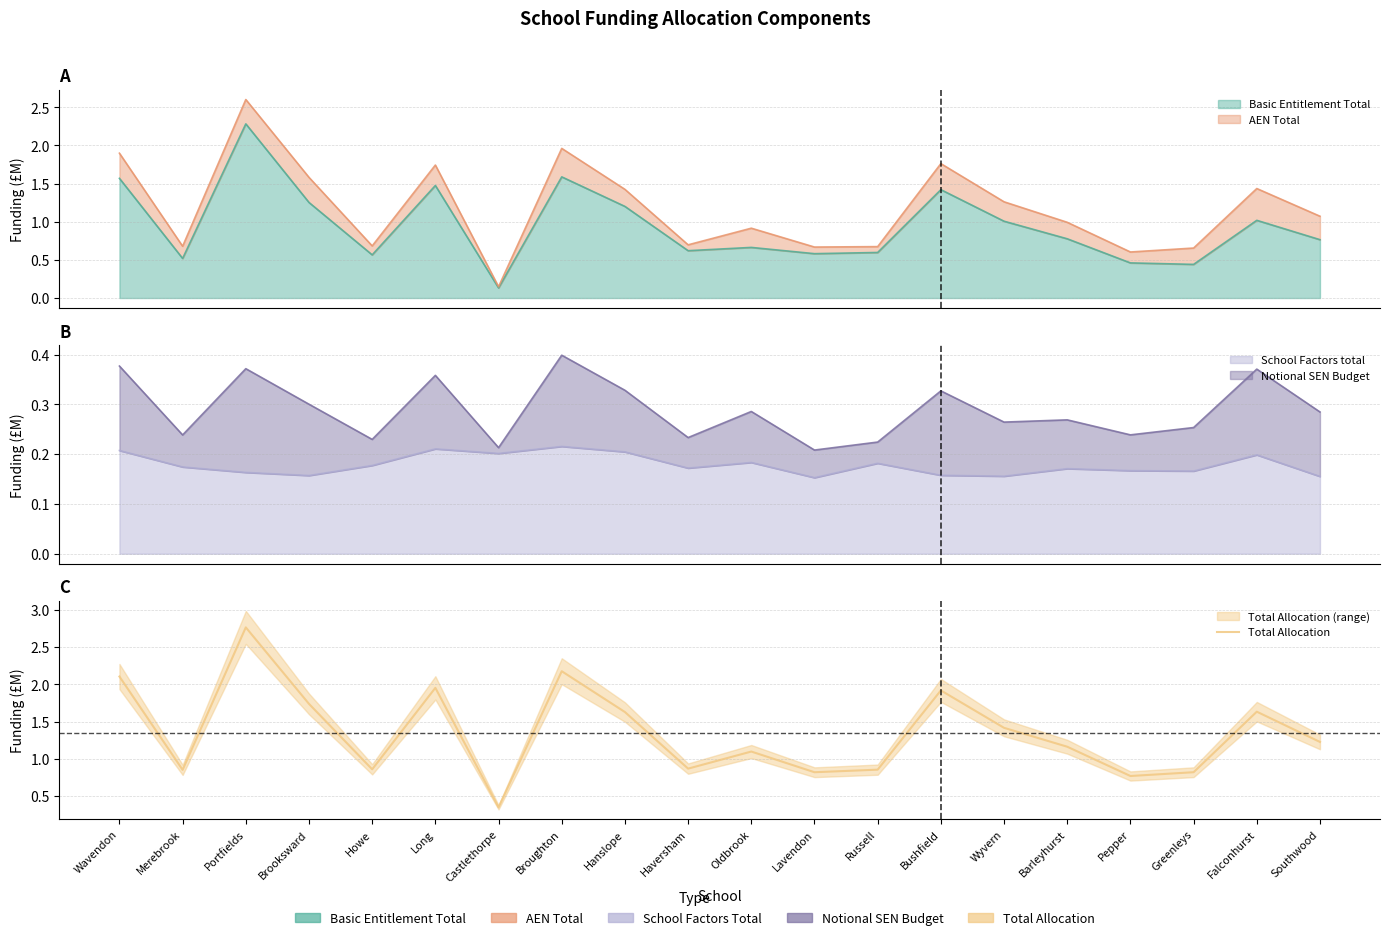

How many points are lower than both their immediate neighbors (excluding endpoints)?

6